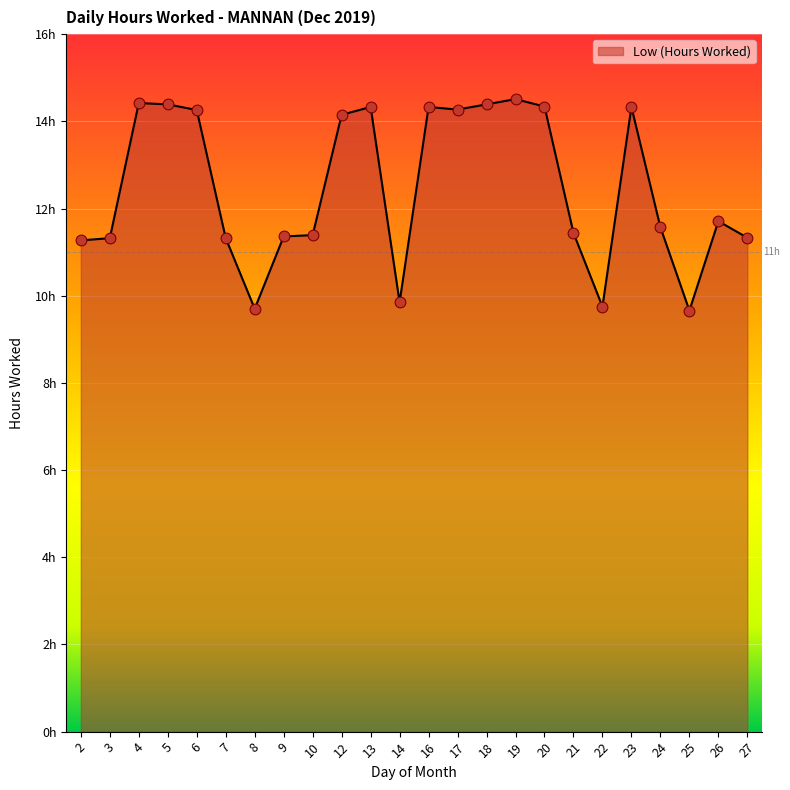

Approximately how many times larger is the value at 9 compared to 25?

1.2